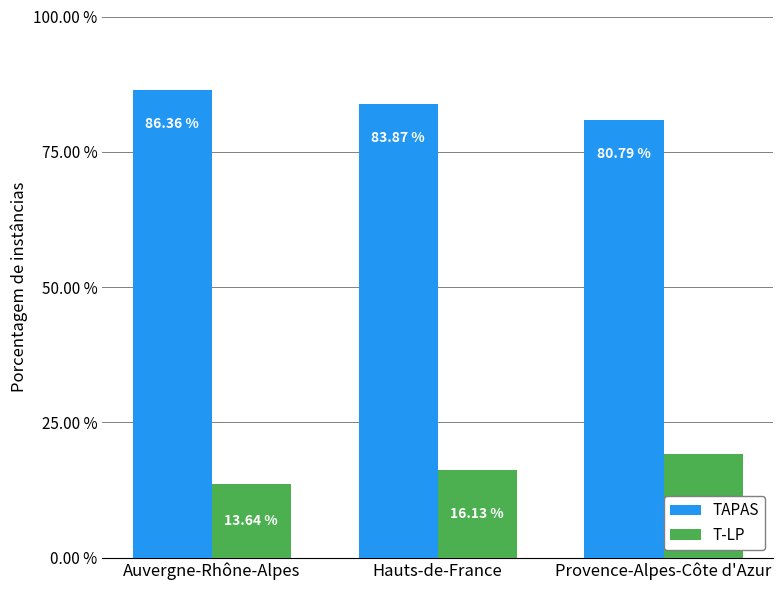

How many bars are there in each group?

2